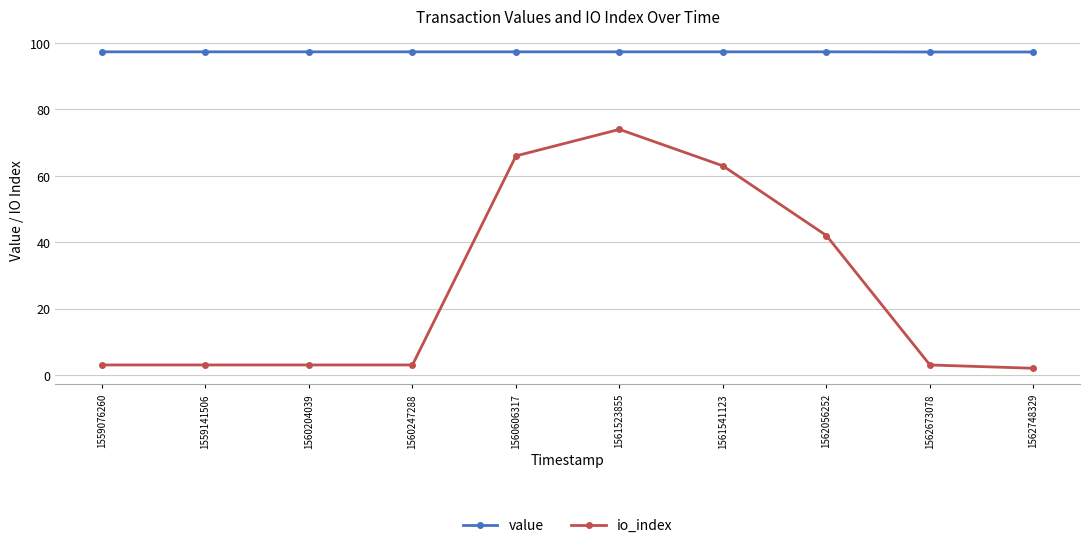

At which category is the sum across all series the highest?

1561523855